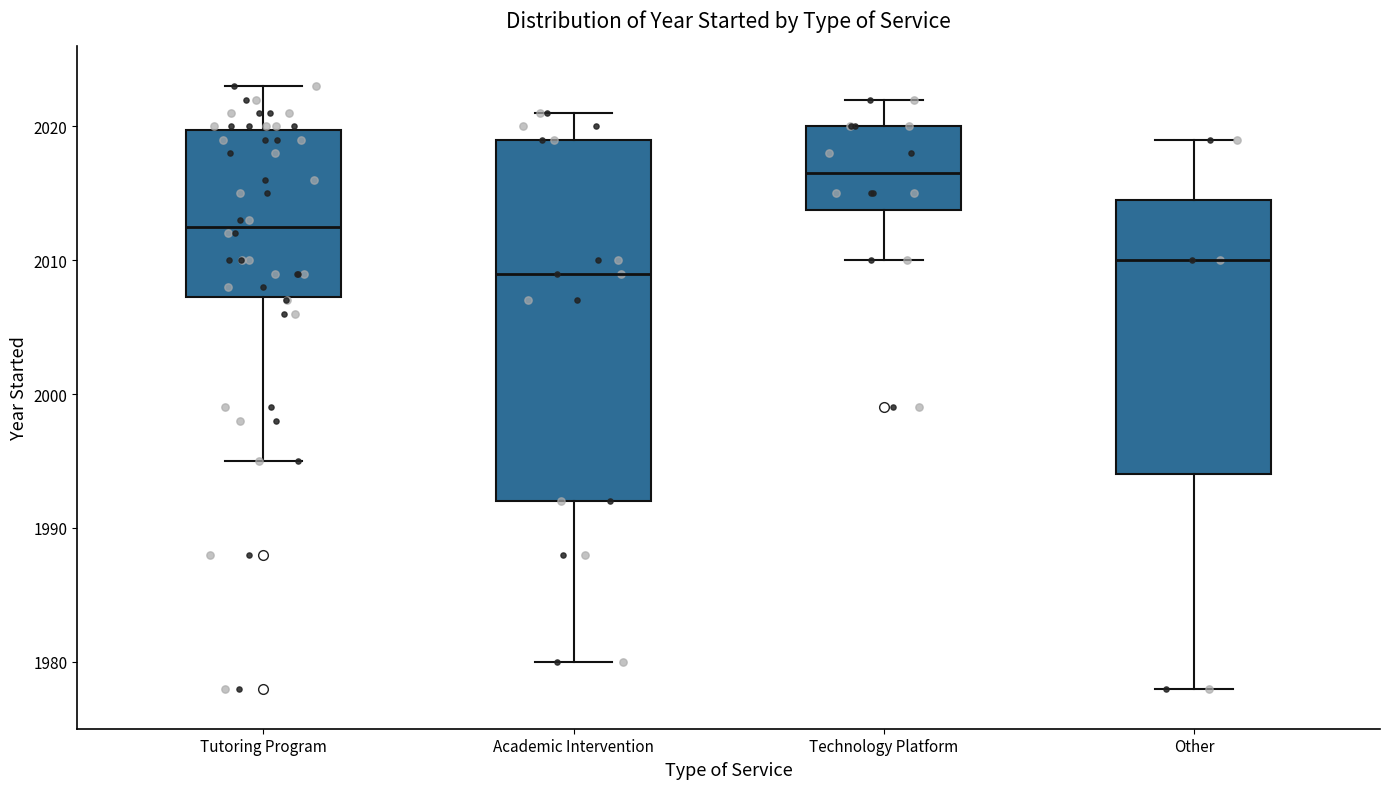

Where does the upper whisker of the box for Tutoring Program end on the y-axis? The values are not printed on the chart, so give them approximately, as read against the axis.

2023